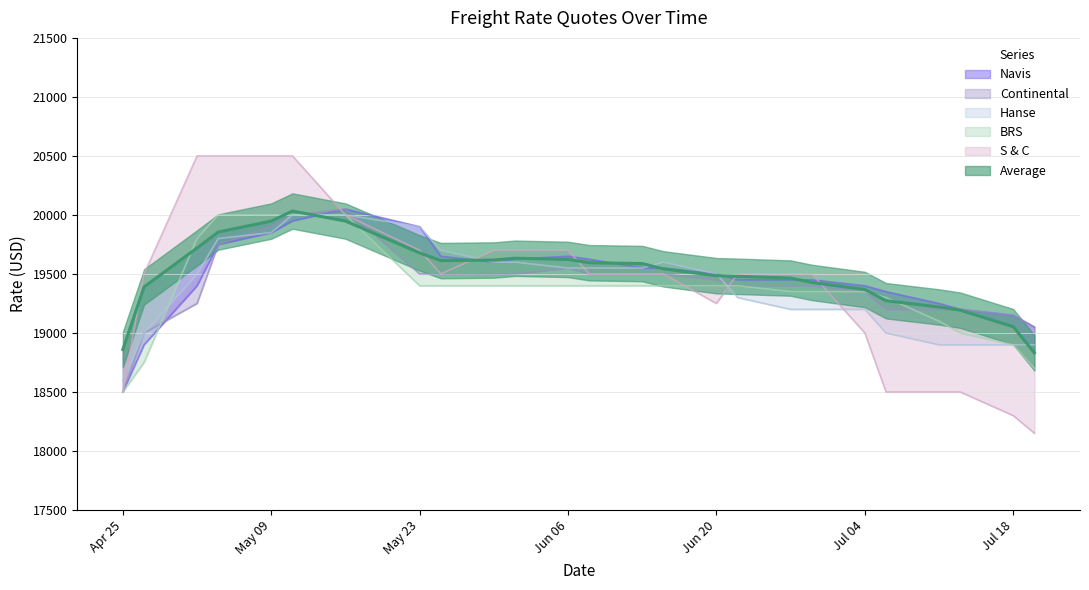

What are all the series names shown in the legend?

Average, Navis, Continental, Hanse, BRS, S & C